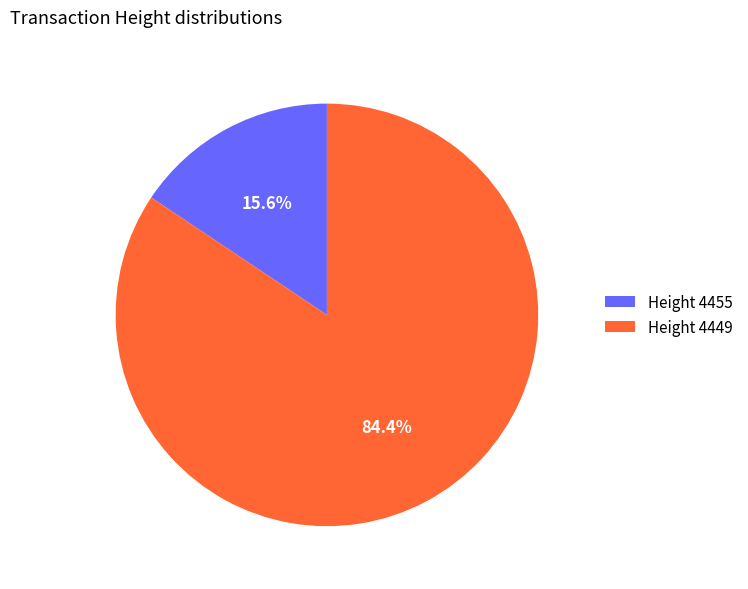

Count the number of slices in the pie.

2